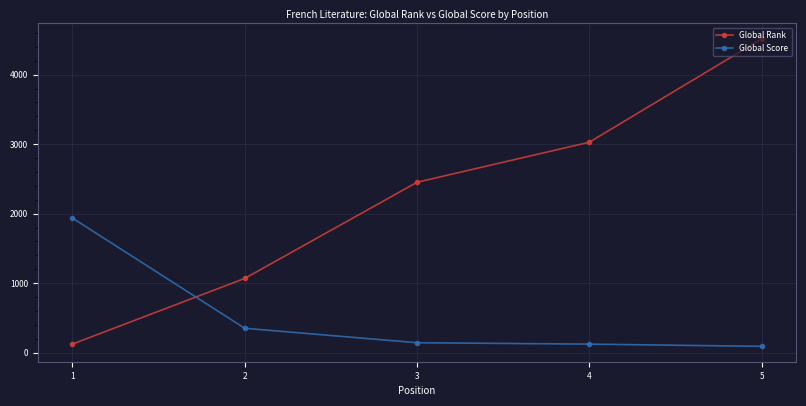

What are all the series names shown in the legend?

Global Rank, Global Score